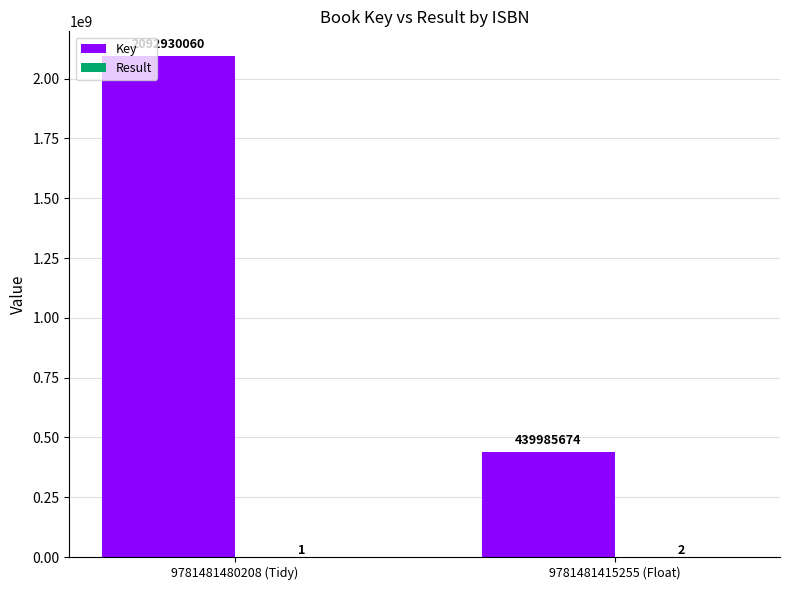

The value of Key at 9781481415255 (Float) is 130336340. True or false?

False